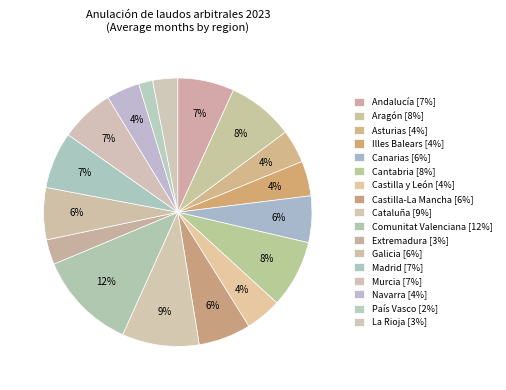

To the nearest percent, what is the difference between the largest and smallest slice percentages?

10%